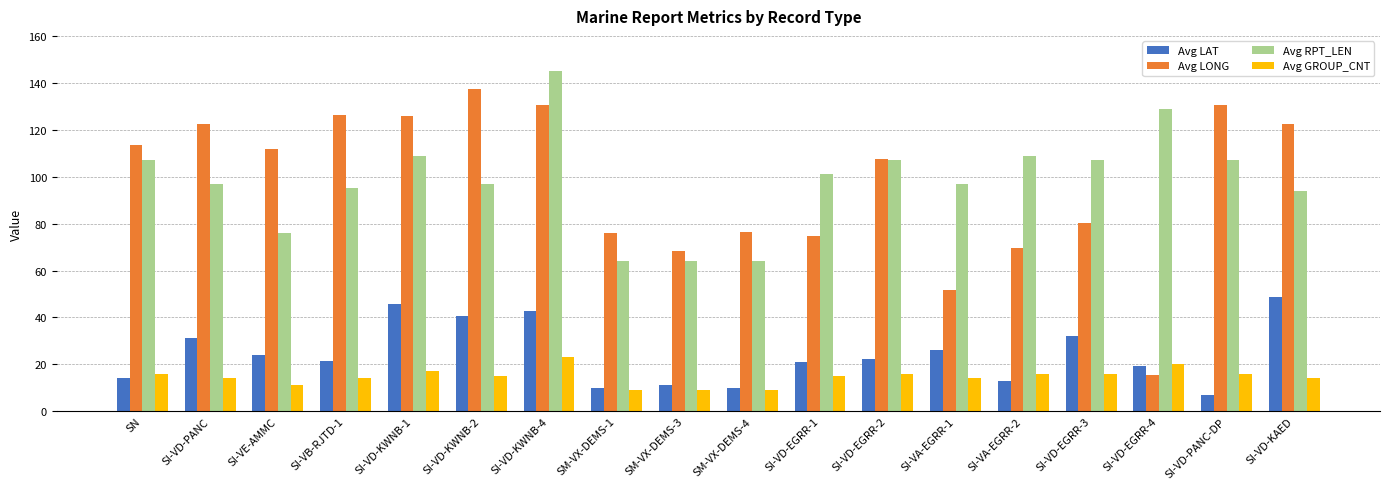

At which category is the sum across all series the highest?

SI-VD-KWNB-4